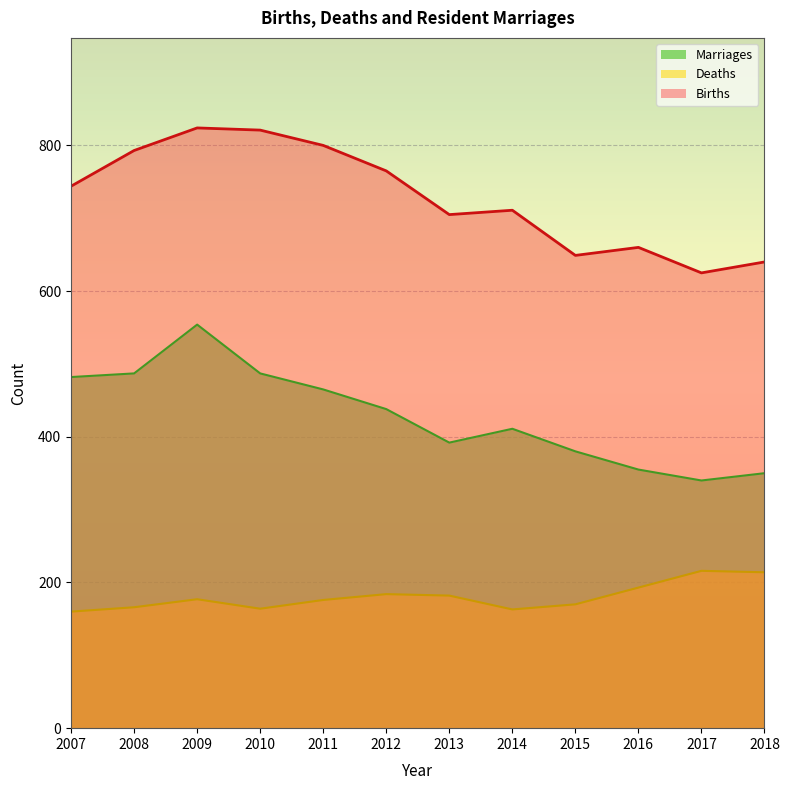

True or false: Deaths and Births cross at least once.

False